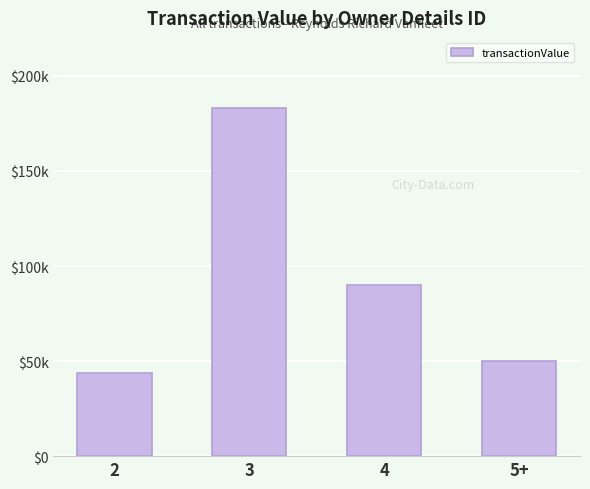

What is the label of the 2nd bar from the left?

3